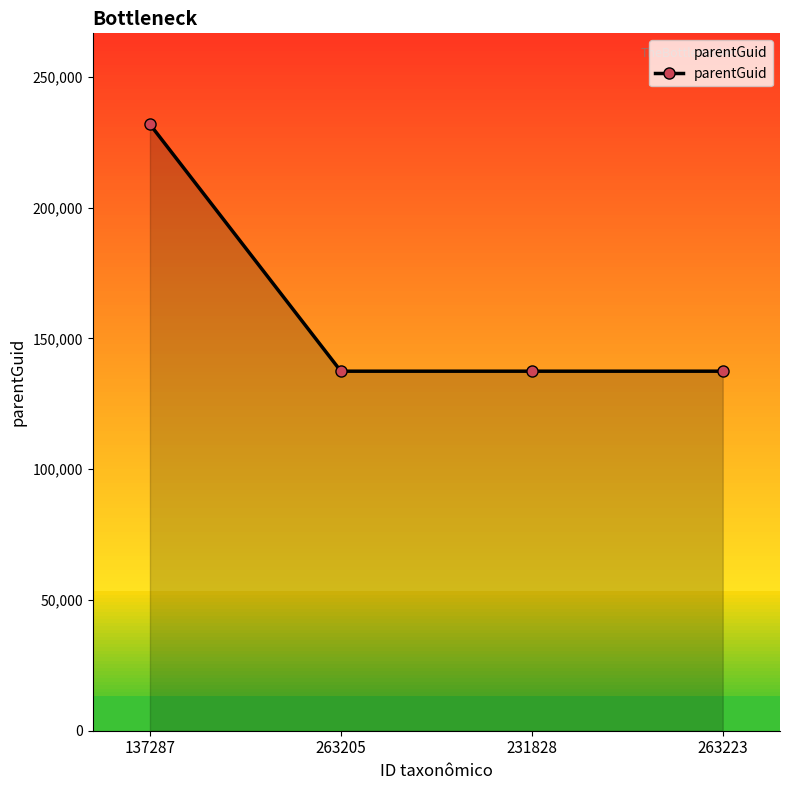

At which category does the chart reach its peak across all series?

137287